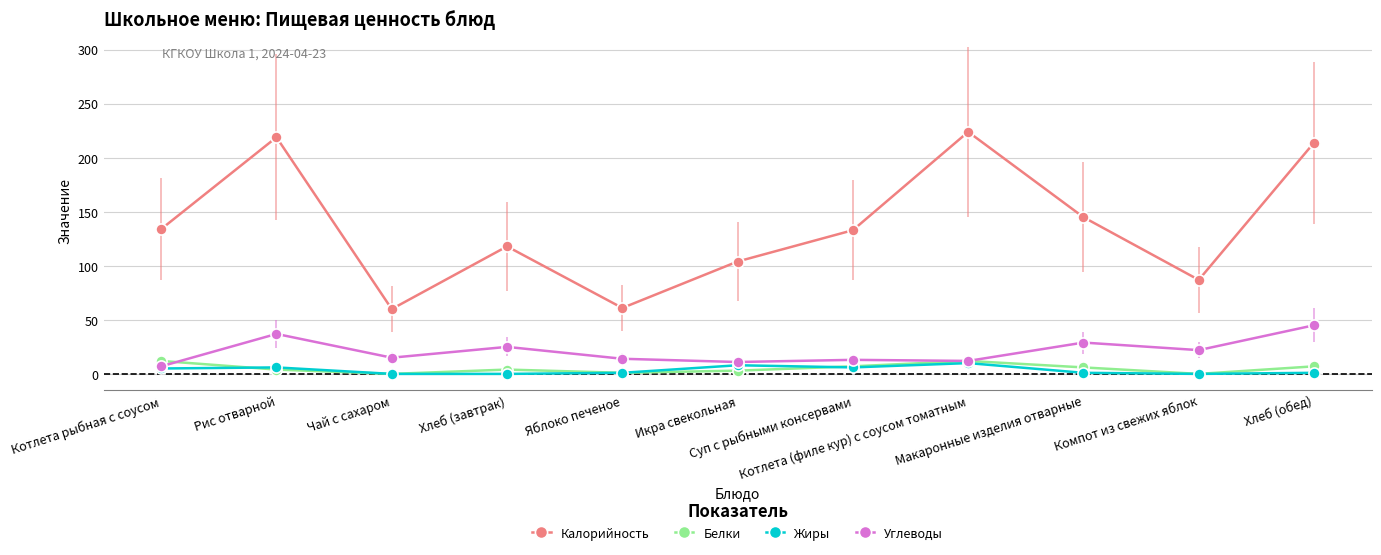

What position from the left is Рис отварной?

2